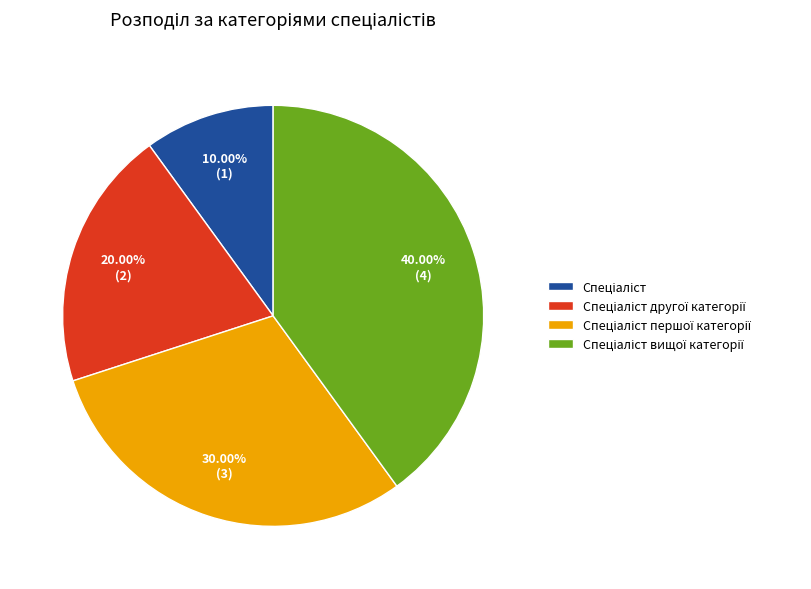

Does any single category account for the majority?

No